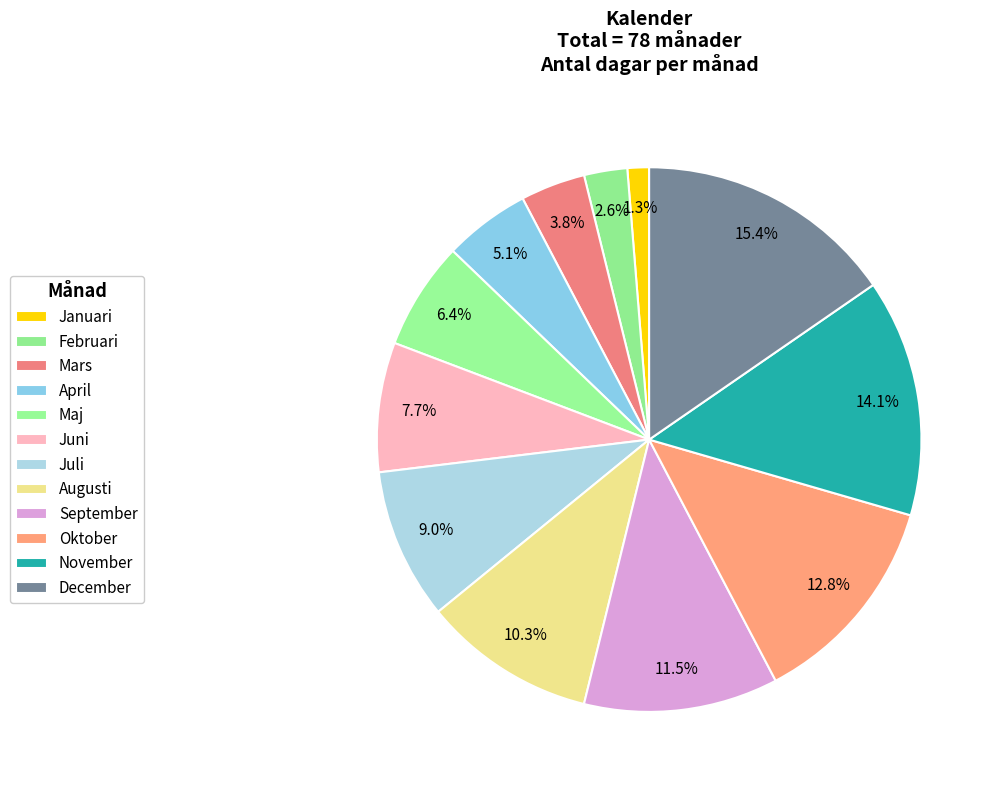

What percentage is the Oktober slice, to the nearest percent?

13%